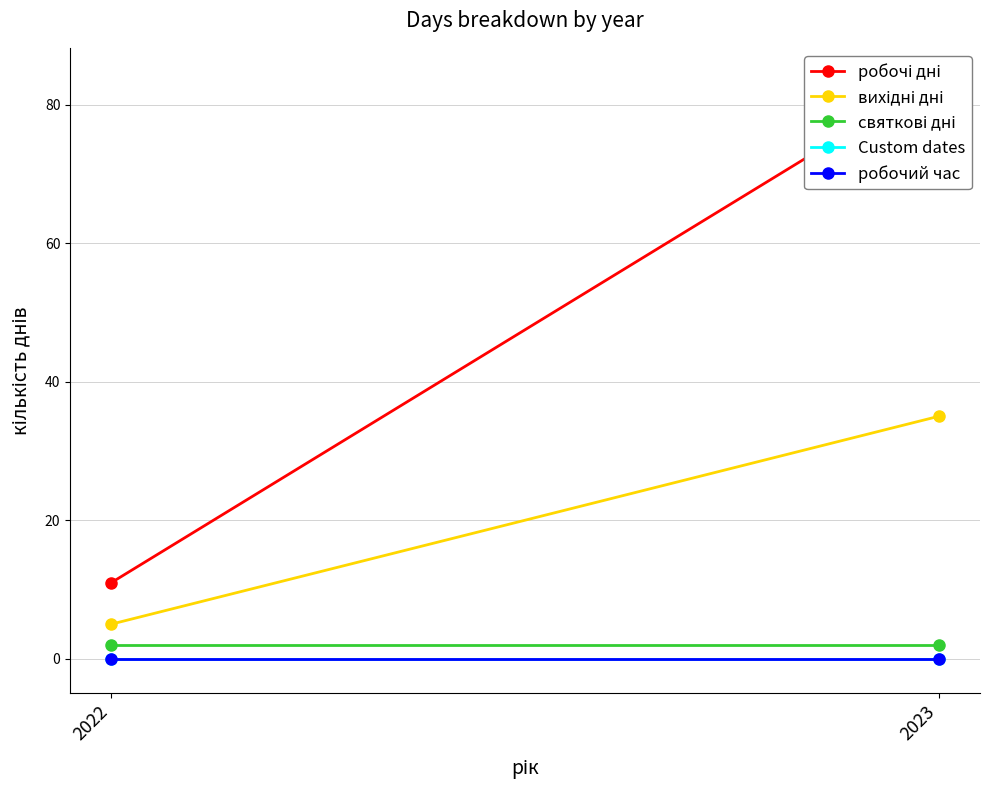

Between 2022 and 2023, which is larger?

2023